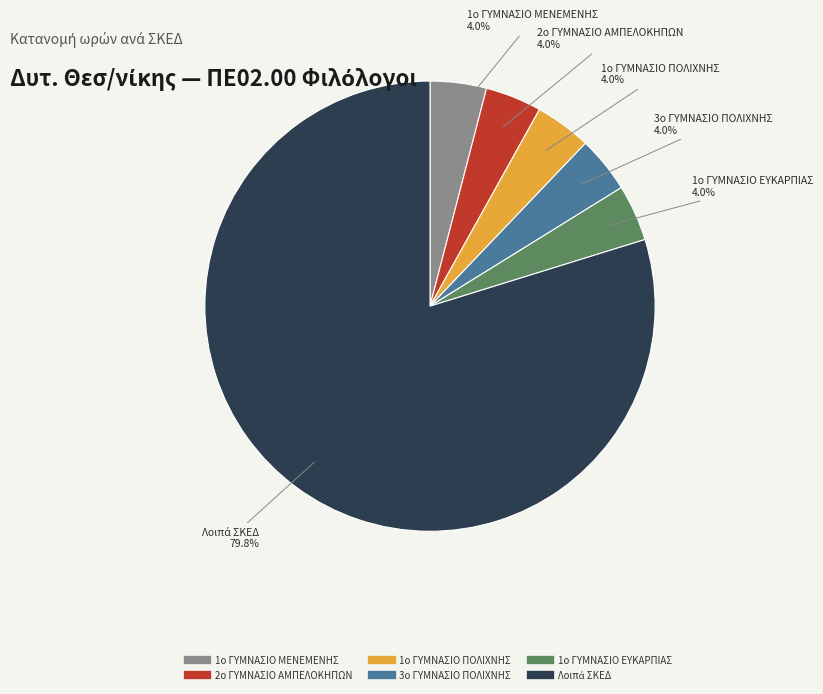

Does any single category account for the majority?

Yes